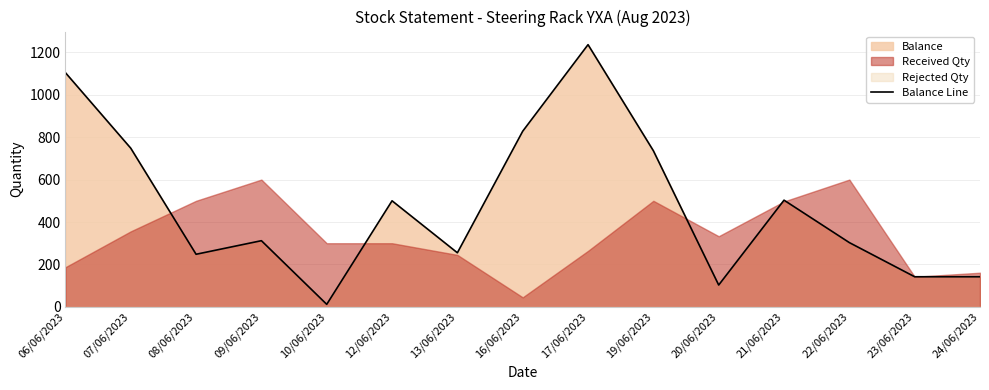

At which category does the chart reach its peak across all series?

17/06/2023